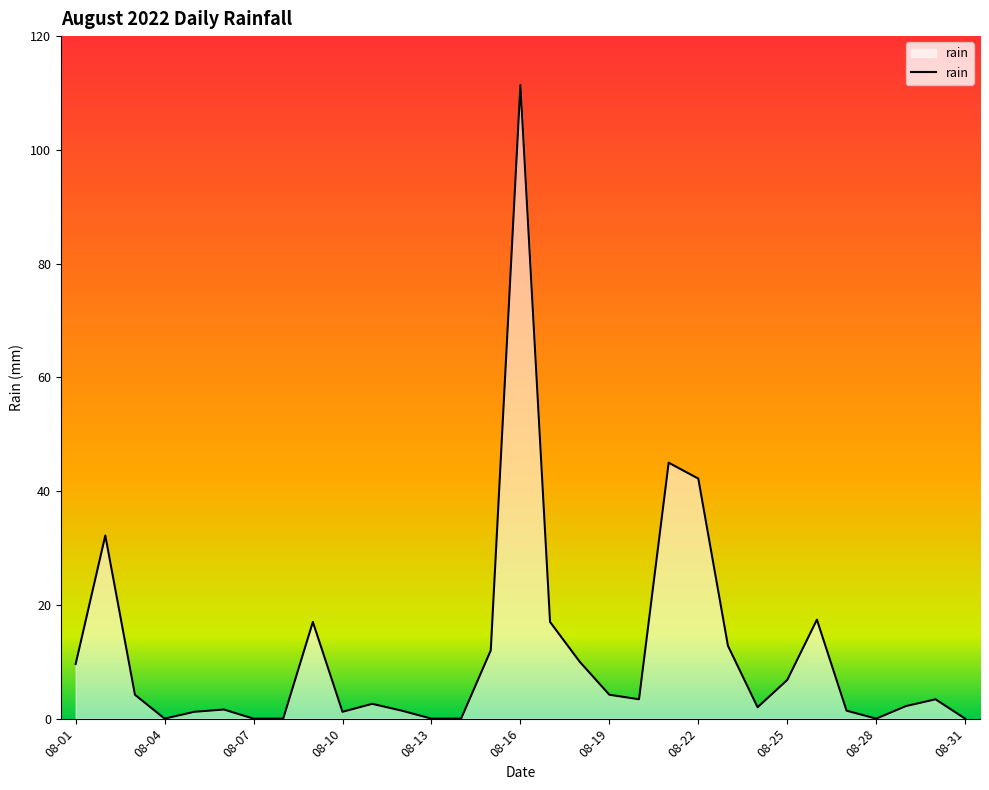

What is the difference between the maximum and minimum values?

111.4